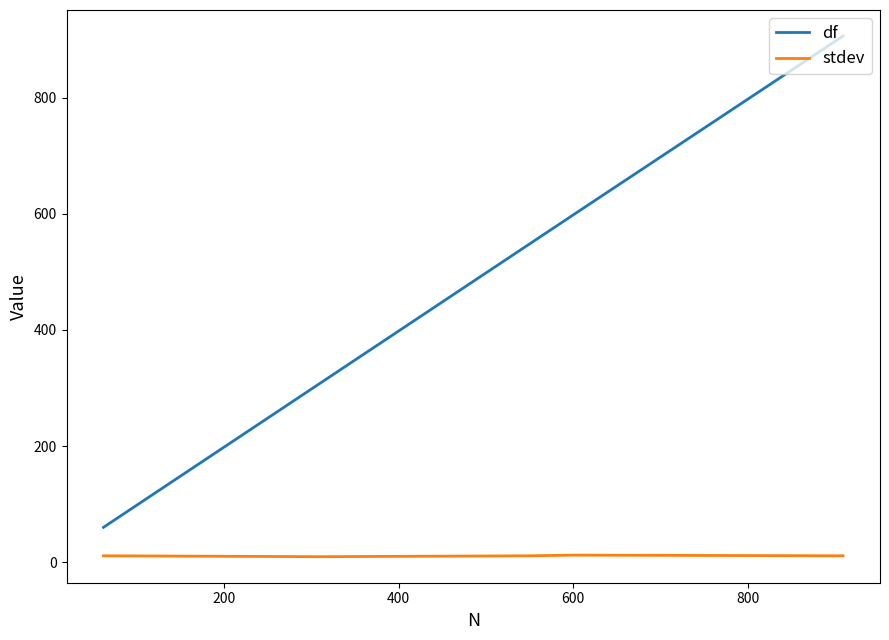

What is the difference between the second highest and second lowest values in the df series?

596.0